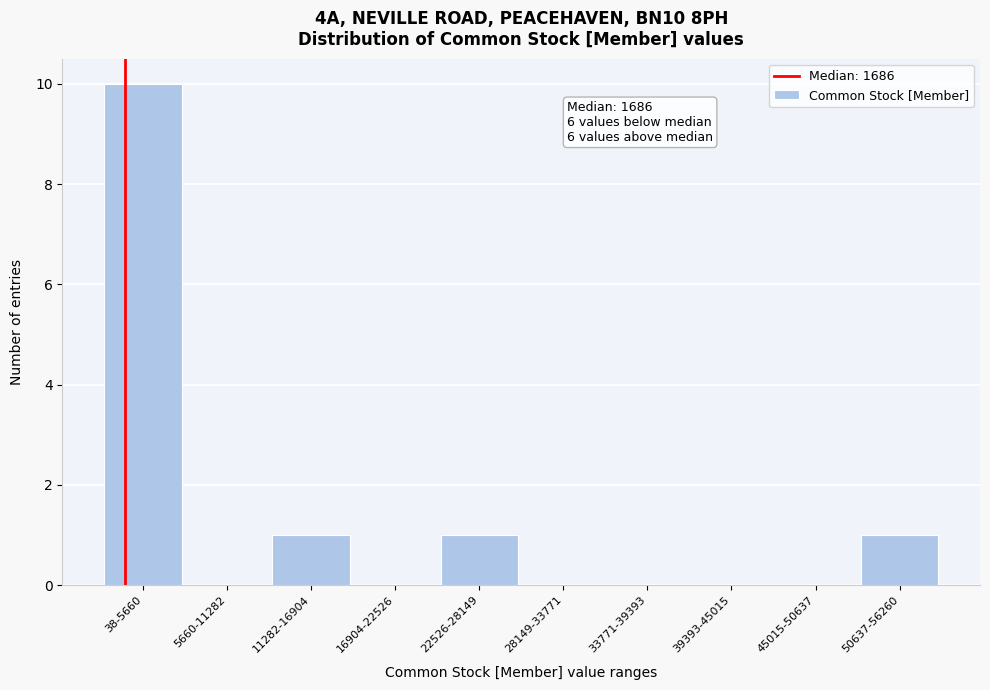

Reading left to right, what are all the values shown in this chart?

38-5660=10	5660-11282=0	11282-16904=1	16904-22526=0	22526-28149=1	28149-33771=0	33771-39393=0	39393-45015=0	45015-50637=0	50637-56260=1